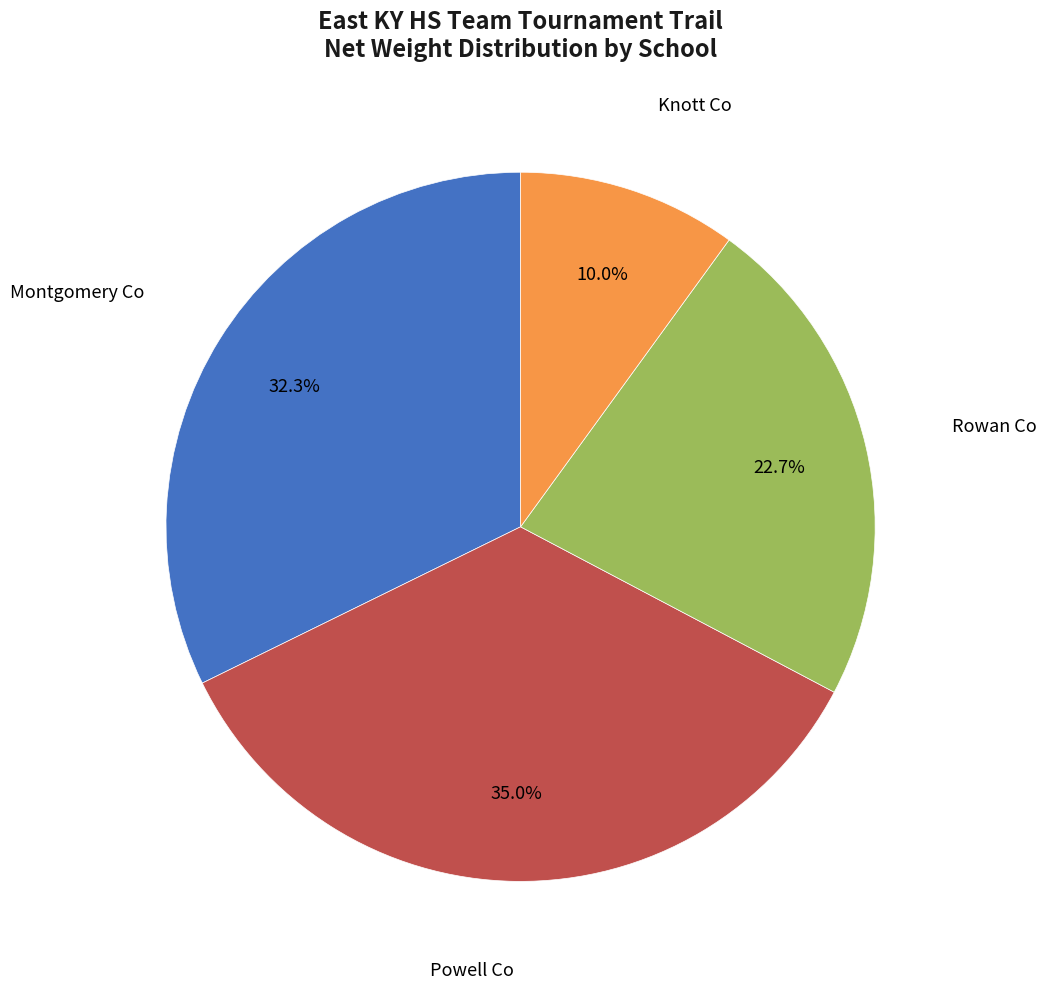

How many slices are in this pie chart?

4